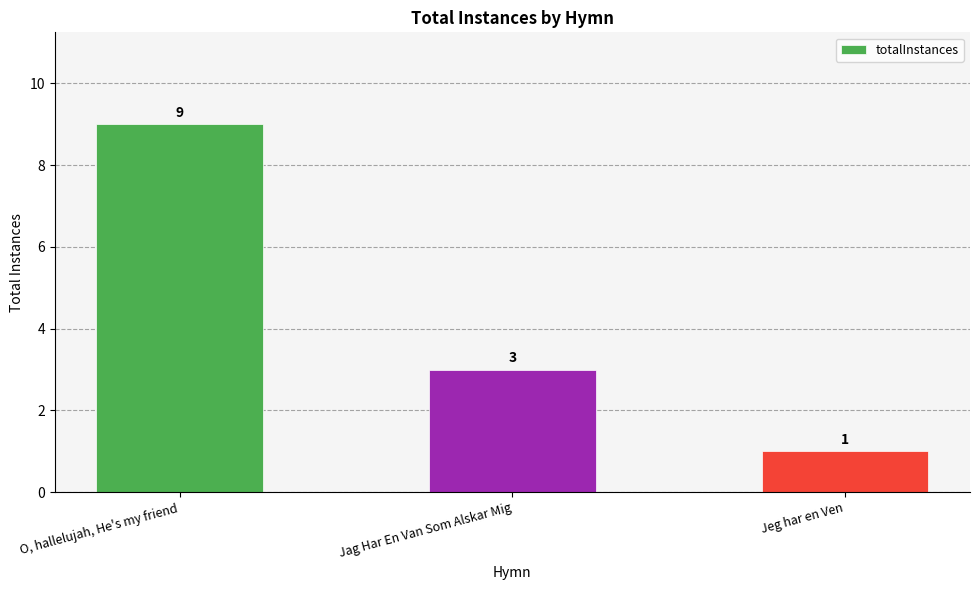

What is the ratio of the value at Jag Har En Van Som Alskar Mig to the value at Jeg har en Ven?

3.0